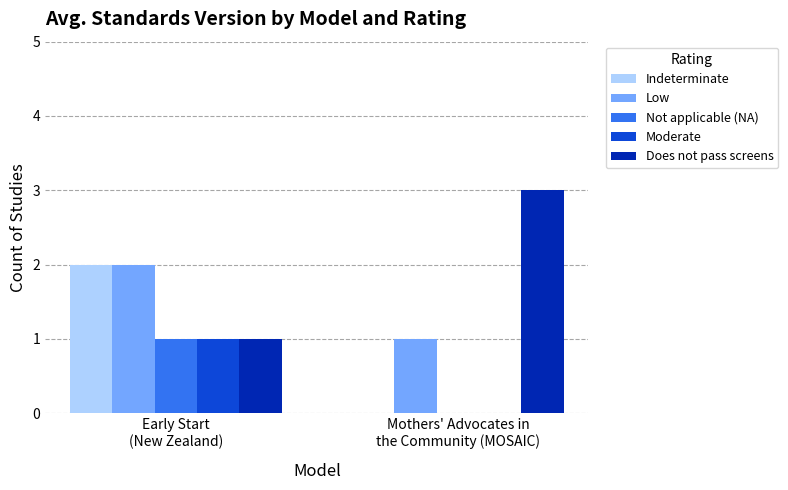

What are all the series names shown in the legend?

Indeterminate, Low, Not applicable (NA), Moderate, Does not pass screens